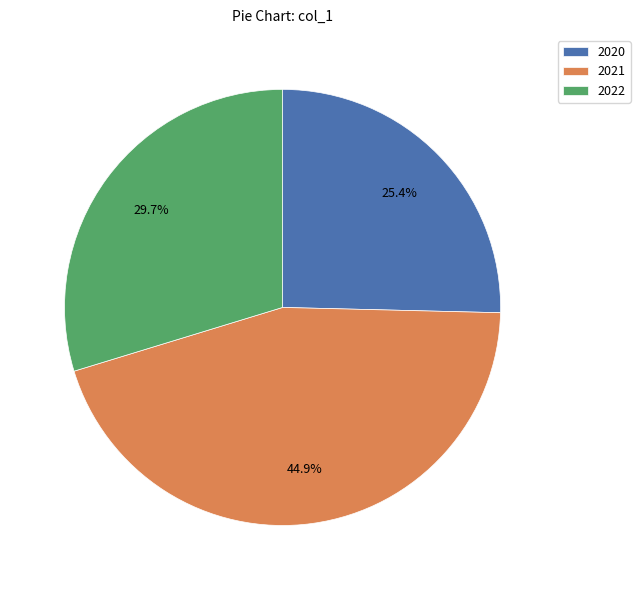

To the nearest percent, what is the difference between the 2022 and 2021 slice percentages?

15%